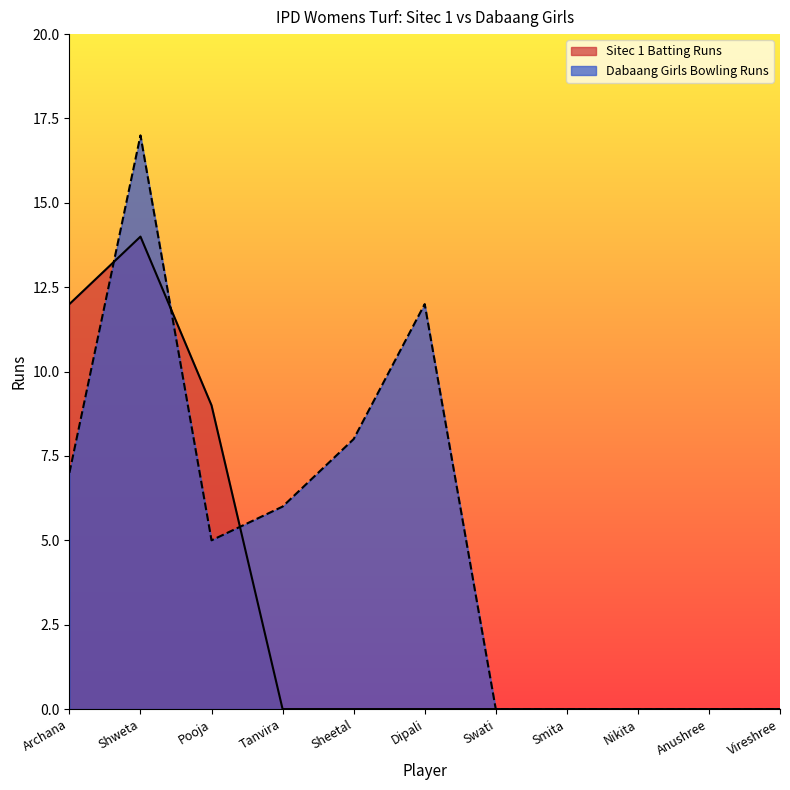

Is it true that the value at Sheetal is -7?

False